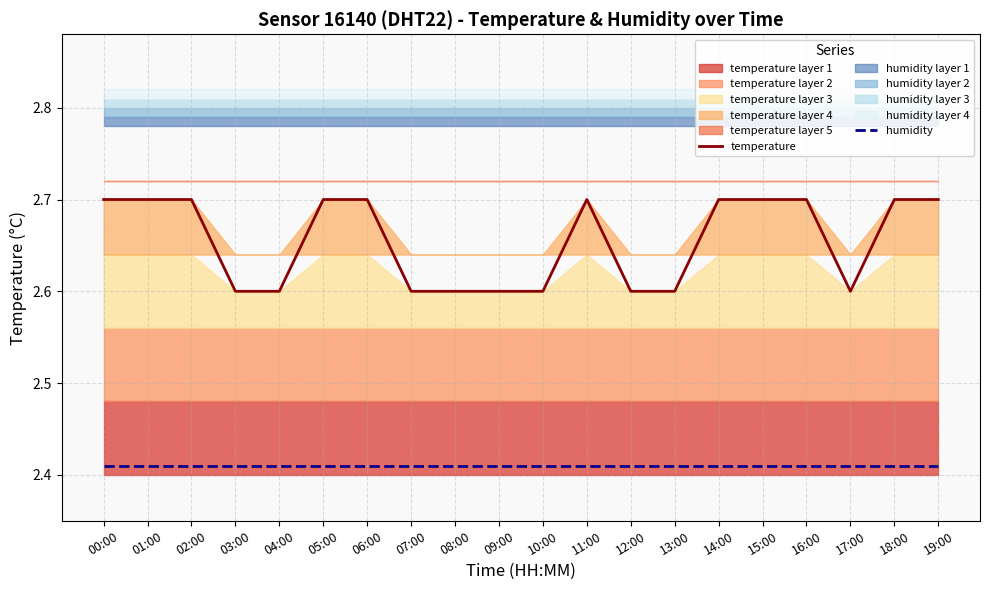

Reading right to left, list all the values displayed in this chart.

temperature: 19:00=2.7	18:00=2.7	17:00=2.6	16:00=2.7	15:00=2.7	14:00=2.7	13:00=2.6	12:00=2.6	11:00=2.7	10:00=2.6	09:00=2.6	08:00=2.6	07:00=2.6	06:00=2.7	05:00=2.7	04:00=2.6	03:00=2.6	02:00=2.7	01:00=2.7	00:00=2.7
humidity: 19:00=2.4	18:00=2.4	17:00=2.4	16:00=2.4	15:00=2.4	14:00=2.4	13:00=2.4	12:00=2.4	11:00=2.4	10:00=2.4	09:00=2.4	08:00=2.4	07:00=2.4	06:00=2.4	05:00=2.4	04:00=2.4	03:00=2.4	02:00=2.4	01:00=2.4	00:00=2.4